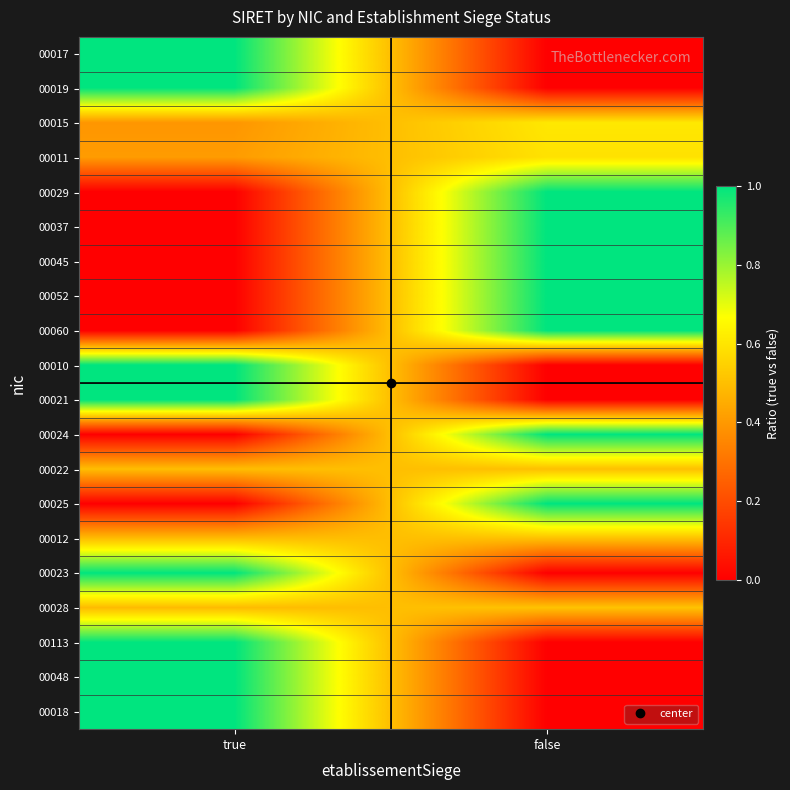

How many series are shown in this chart?

20